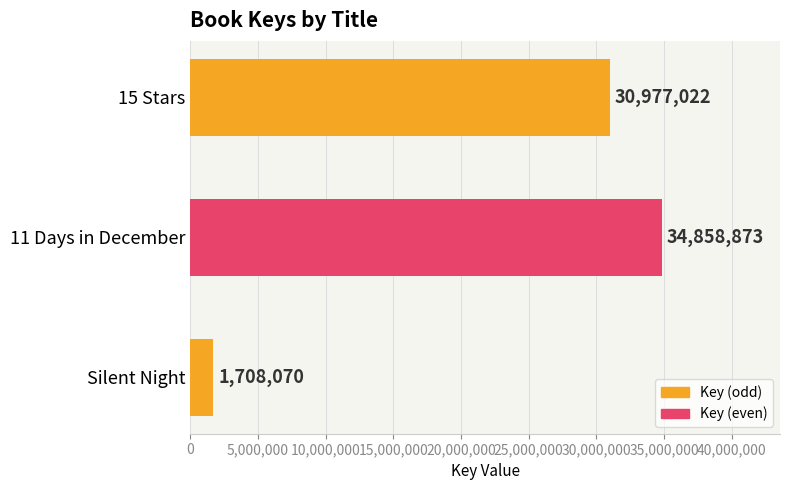

What is the average value?

22514655